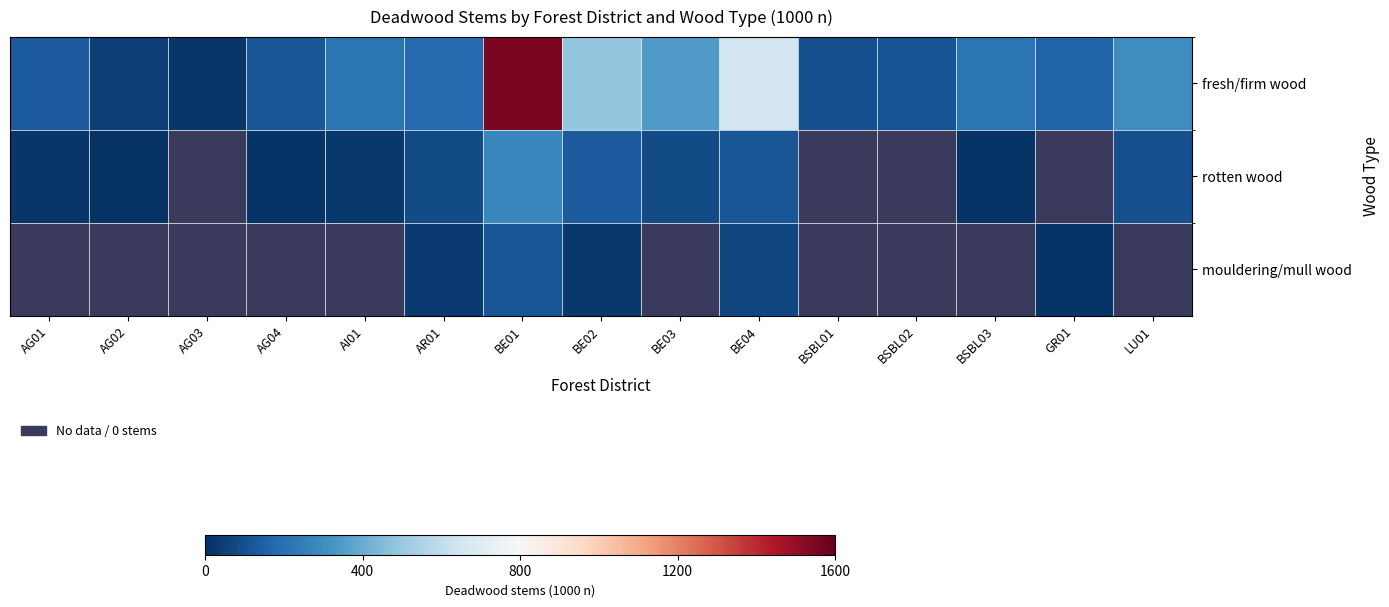

How many data points in rotten wood are less than 83?

6